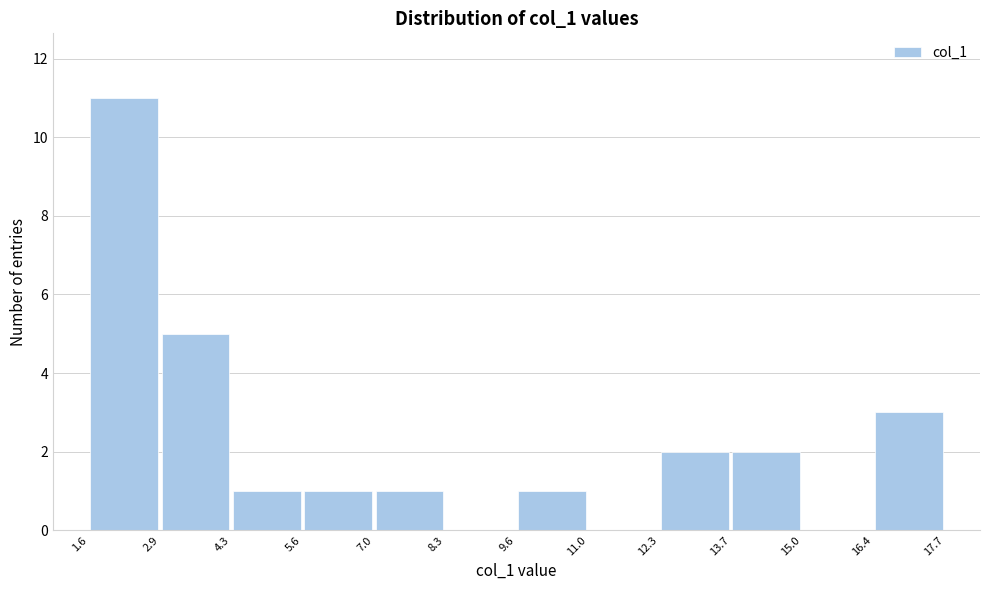

How tall is the bar that spans 5.6 to 7.0 on the x-axis? The values are not printed on the chart, so give them approximately, as read against the axis.

1